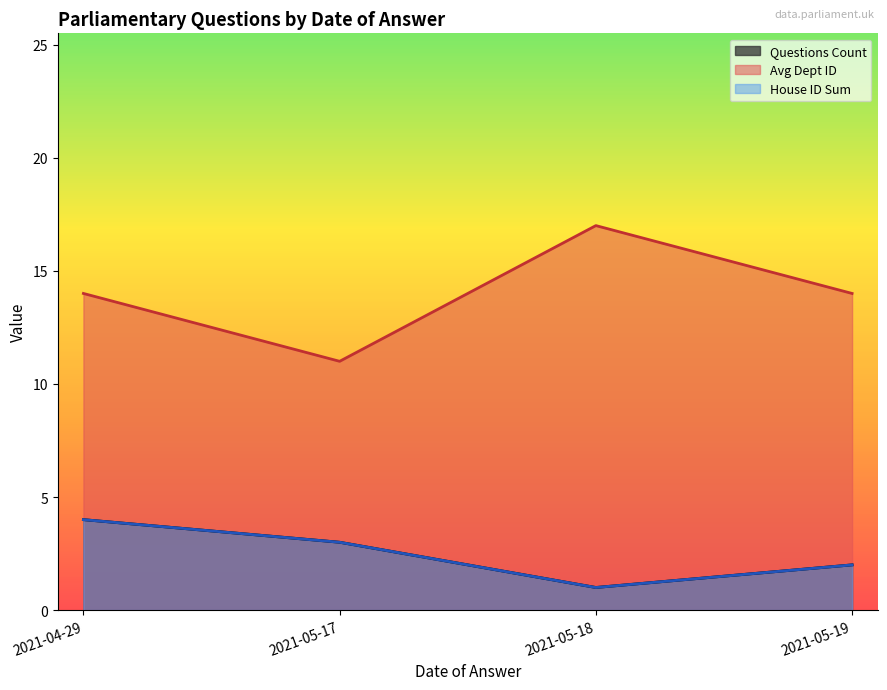

Does the chart have visible grid lines?

No